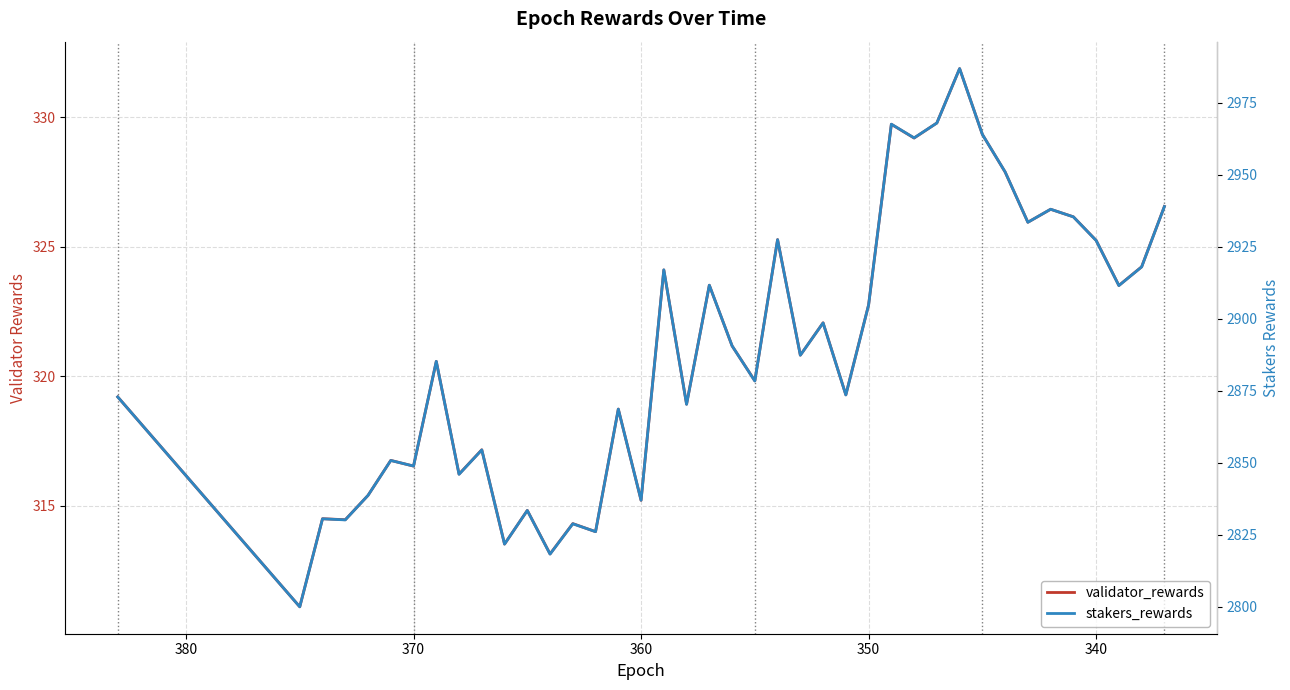

Does the chart display data point markers on the line(s)?

No